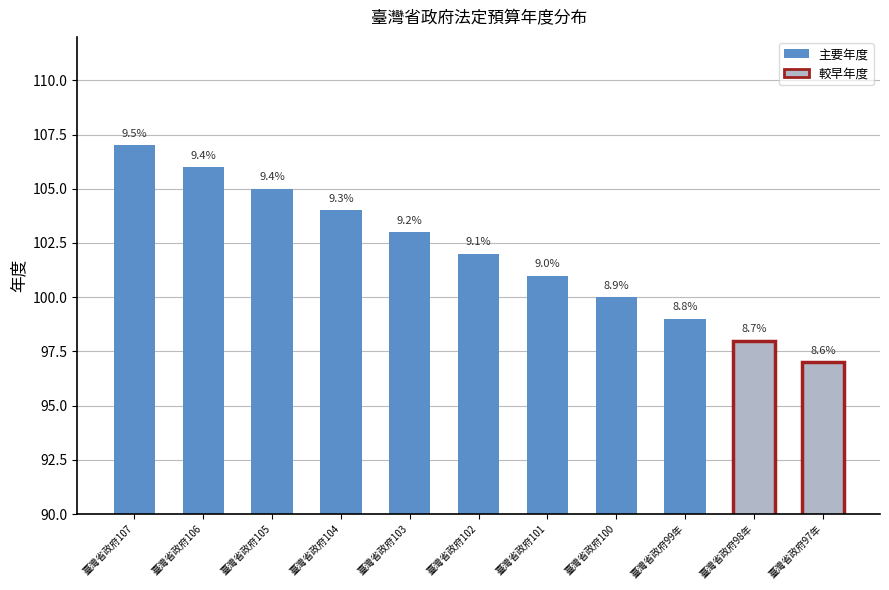

Between 臺灣省政府97年 and 臺灣省政府98年, which is larger?

臺灣省政府98年